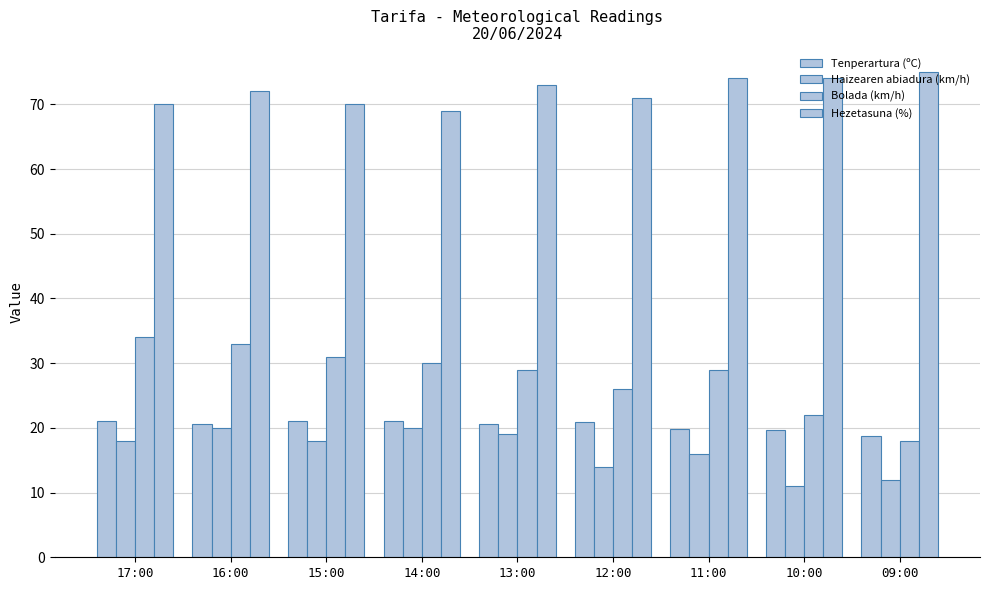

How many values in the Hezetasuna (%) series are below 72?

4